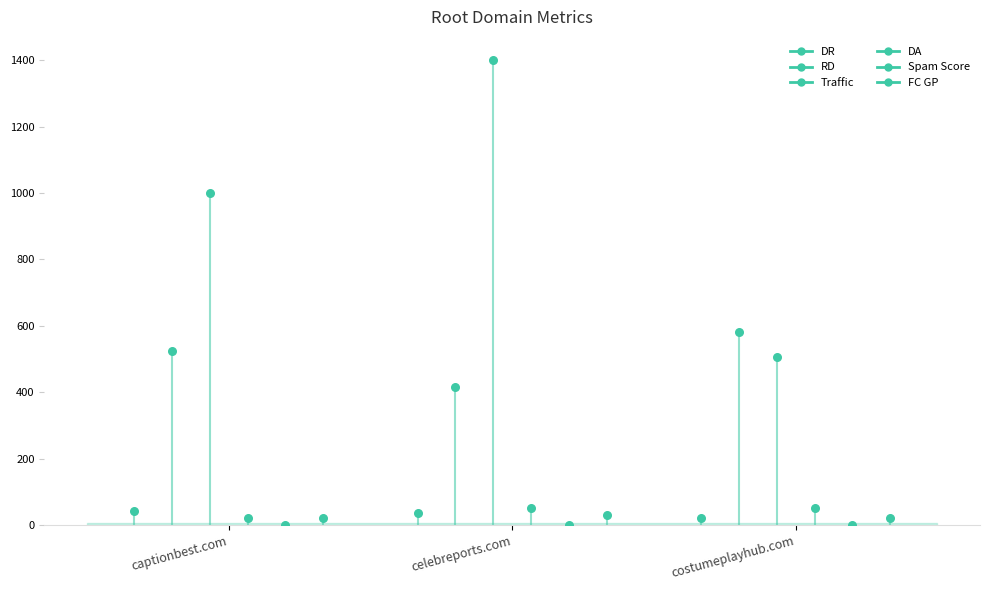

Which series has the widest spread of Y values?

Traffic